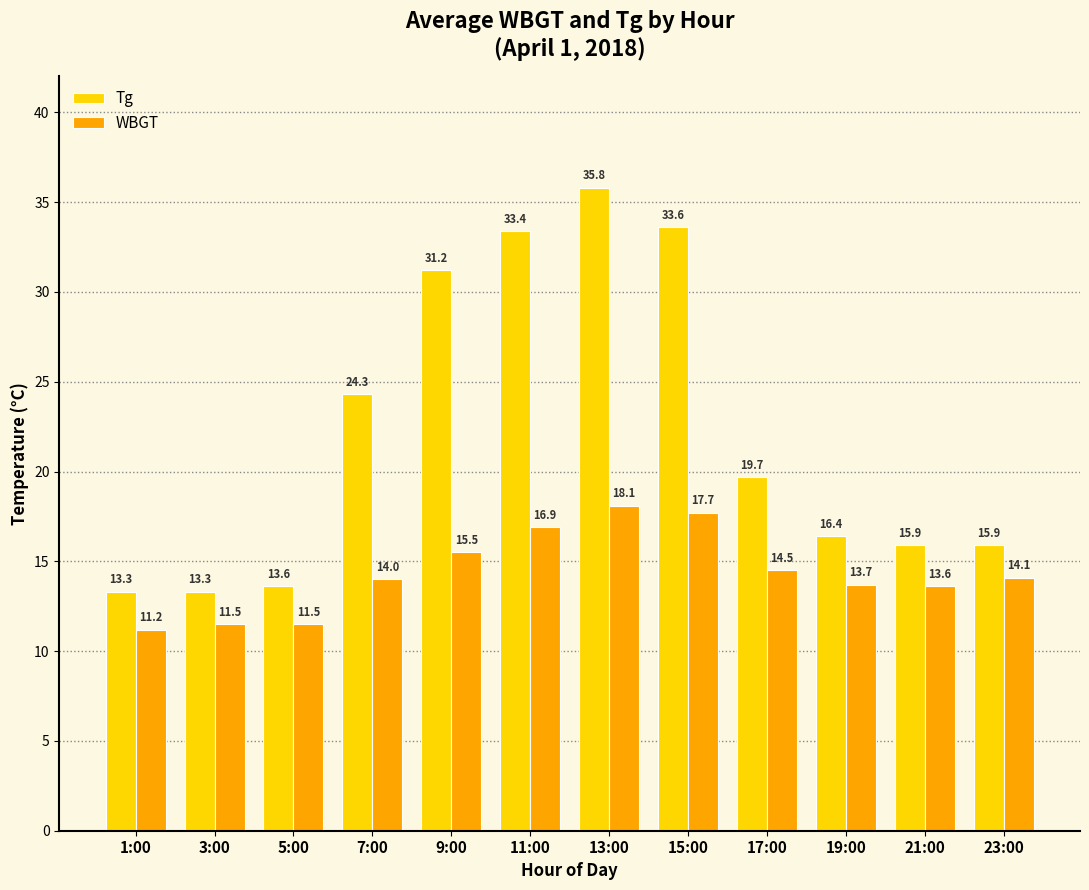

Rank the series by their maximum value, from lowest to highest.

WBGT, Tg